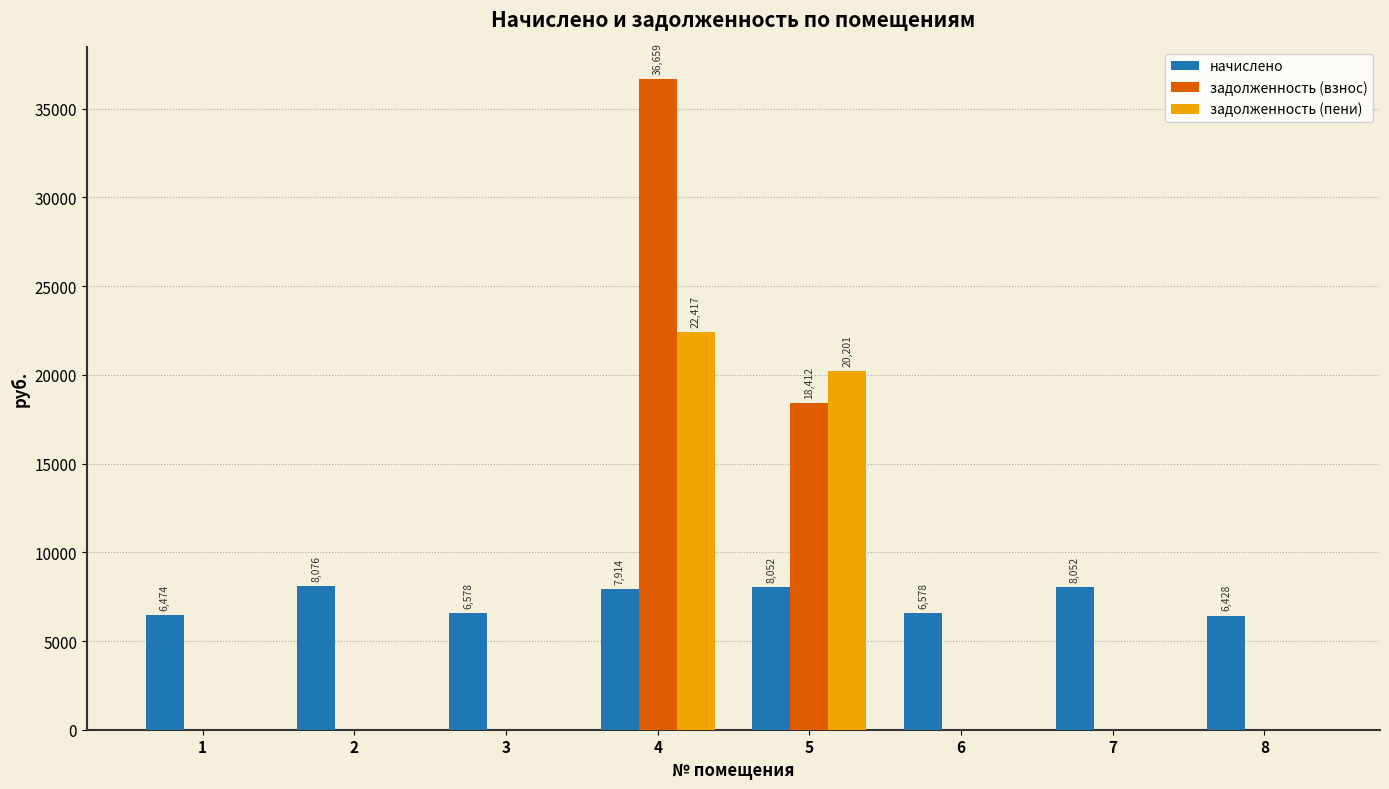

Is the value of задолженность (пени) at 5 greater than the value of начислено at 5?

Yes